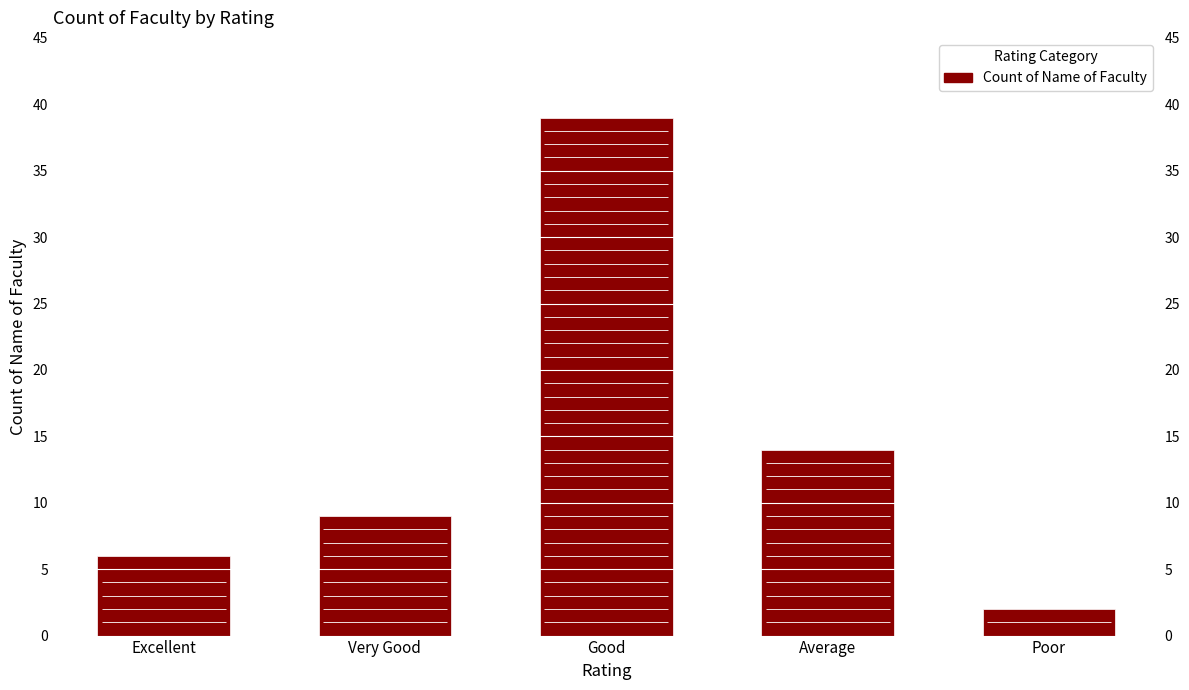

What is the minimum value shown in the chart?

2